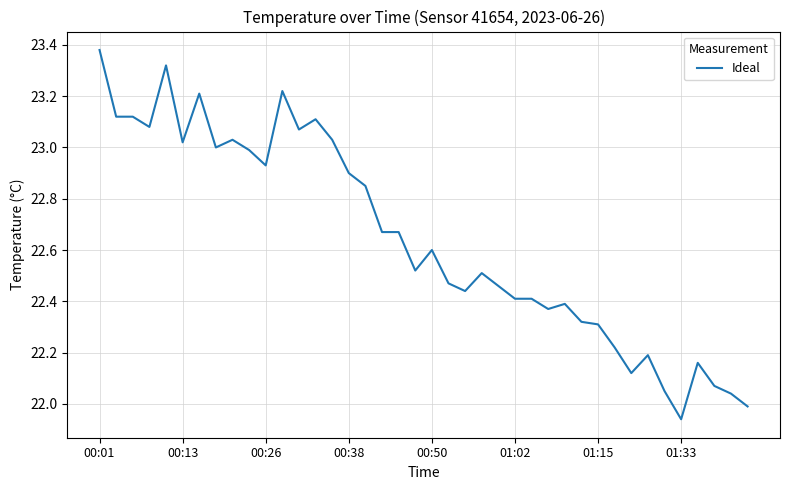

What is the difference between the maximum and second lowest values?

1.4